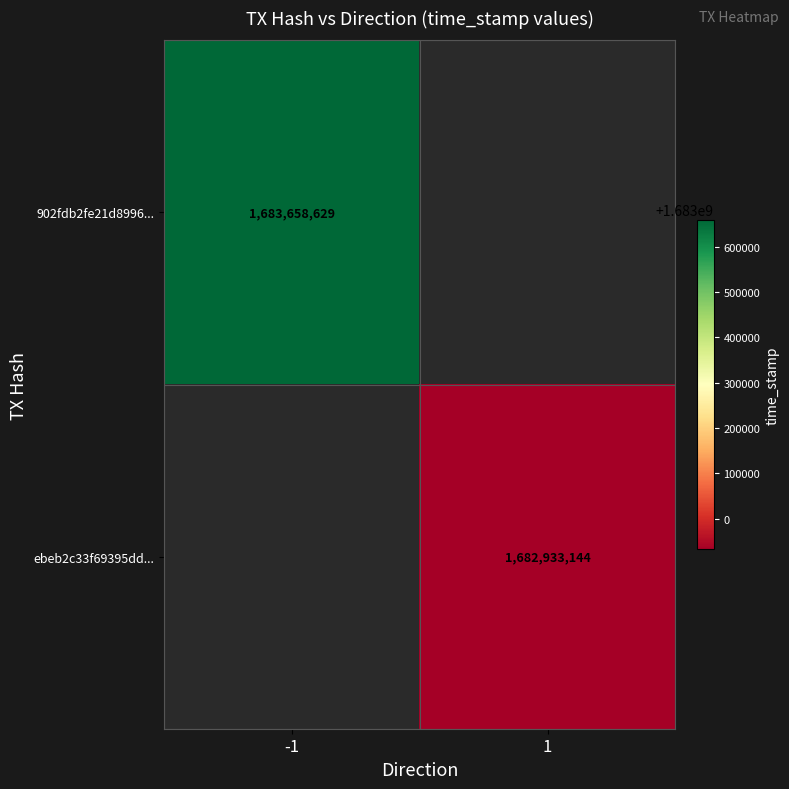

Is it true that 902fdb2fe21d8996... equals 2210867078 at -1?

False